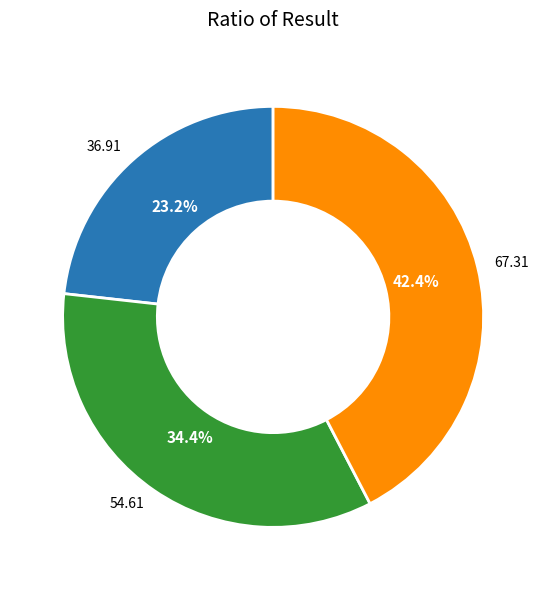

Does any single category account for the majority?

No